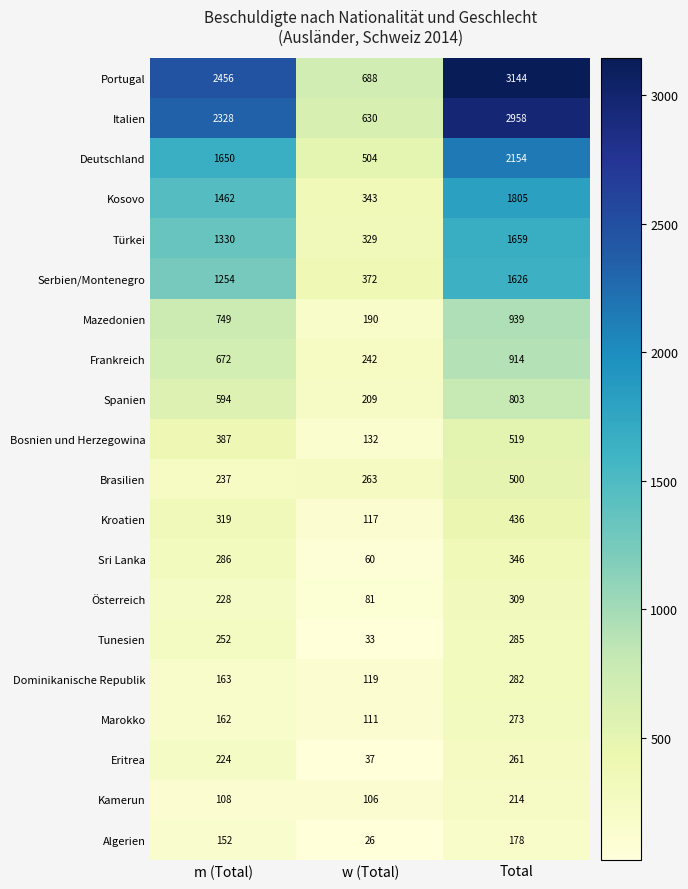

What is the difference between the Kroatien values at w (Total) and Total?

319